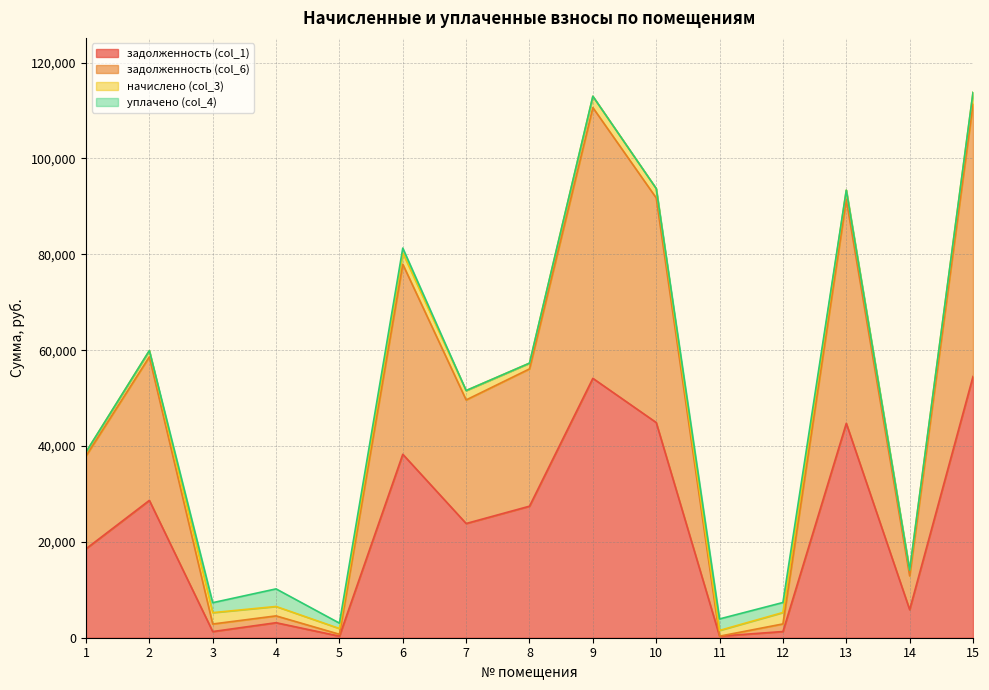

Which series has the widest spread of values?

задолженность (col_6)